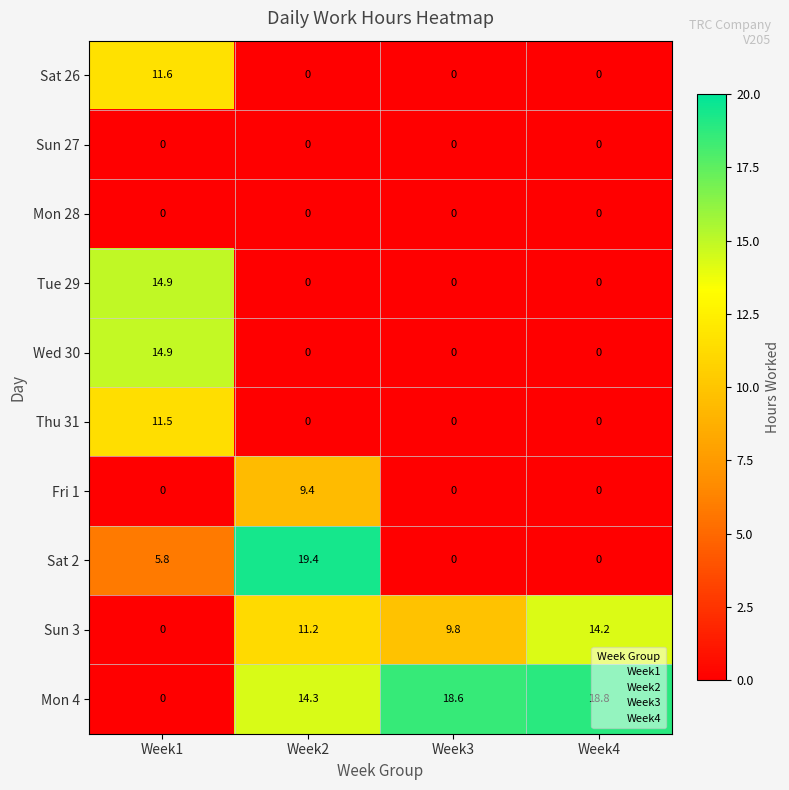

What is the difference between the maximum and minimum values in the Sun 3 series?

14.2